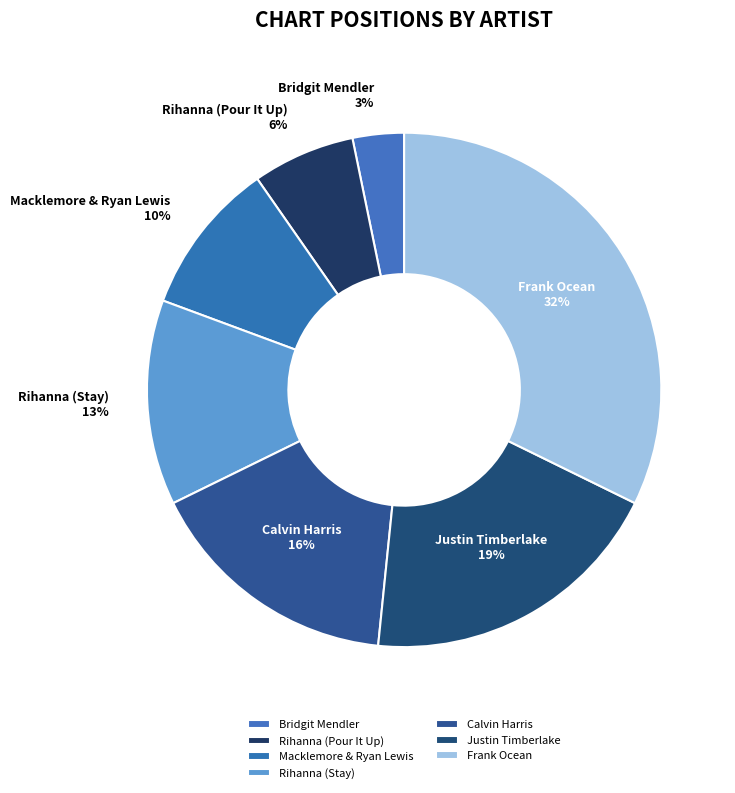

To the nearest percent, what is the difference between the largest and smallest slice percentages?

29%